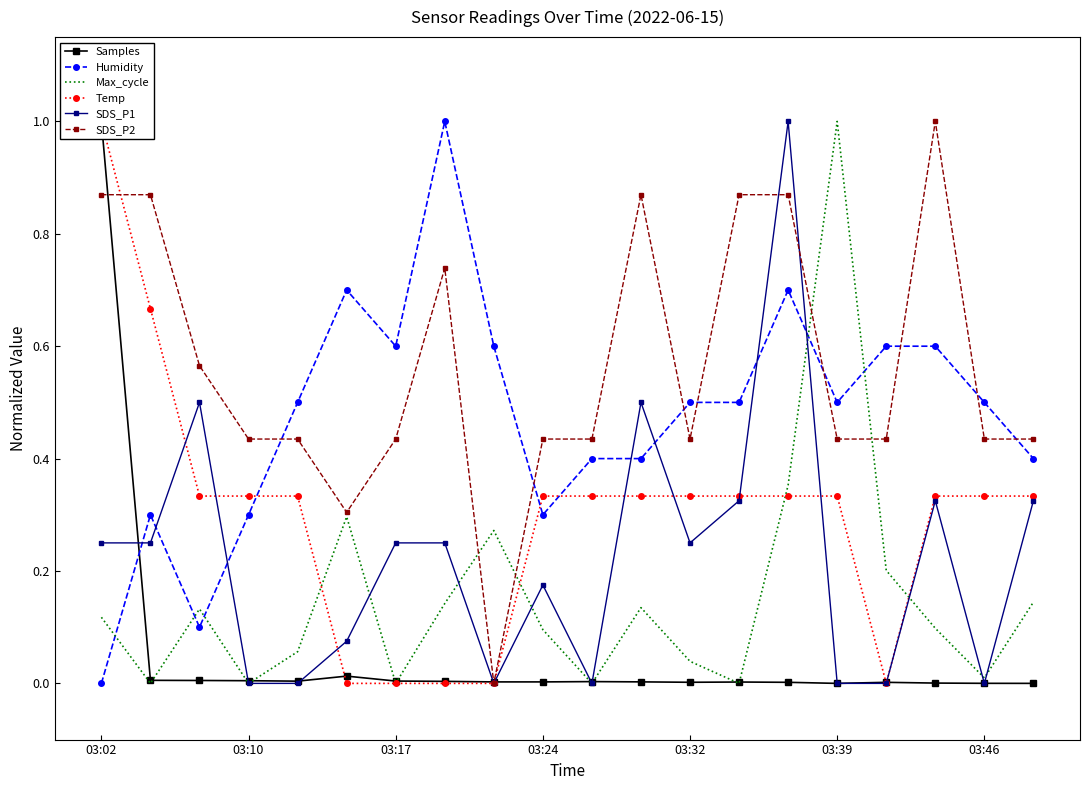

True or false: SDS_P1 and Temp intersect in this chart.

True